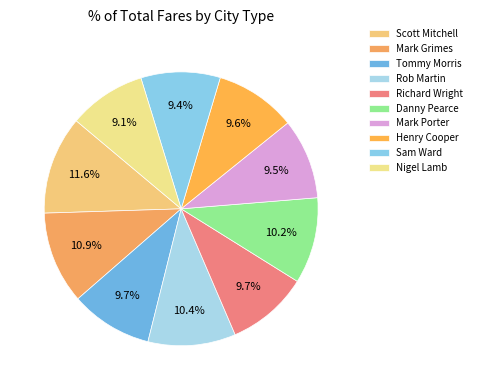

What portion of the pie excludes Sam Ward?

90.6%